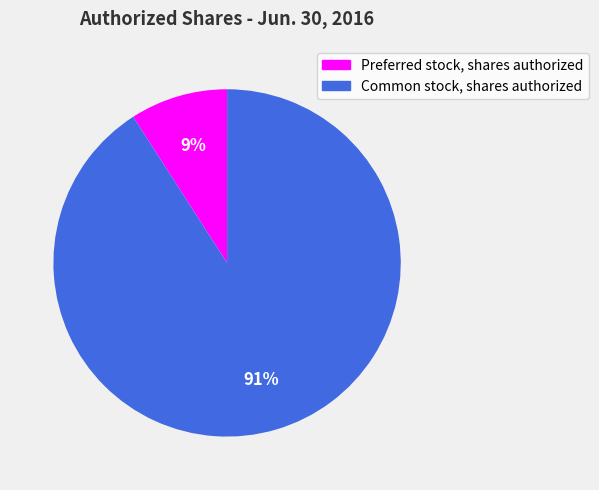

What percentage is the Preferred stock, shares authorized slice, to the nearest percent?

9%